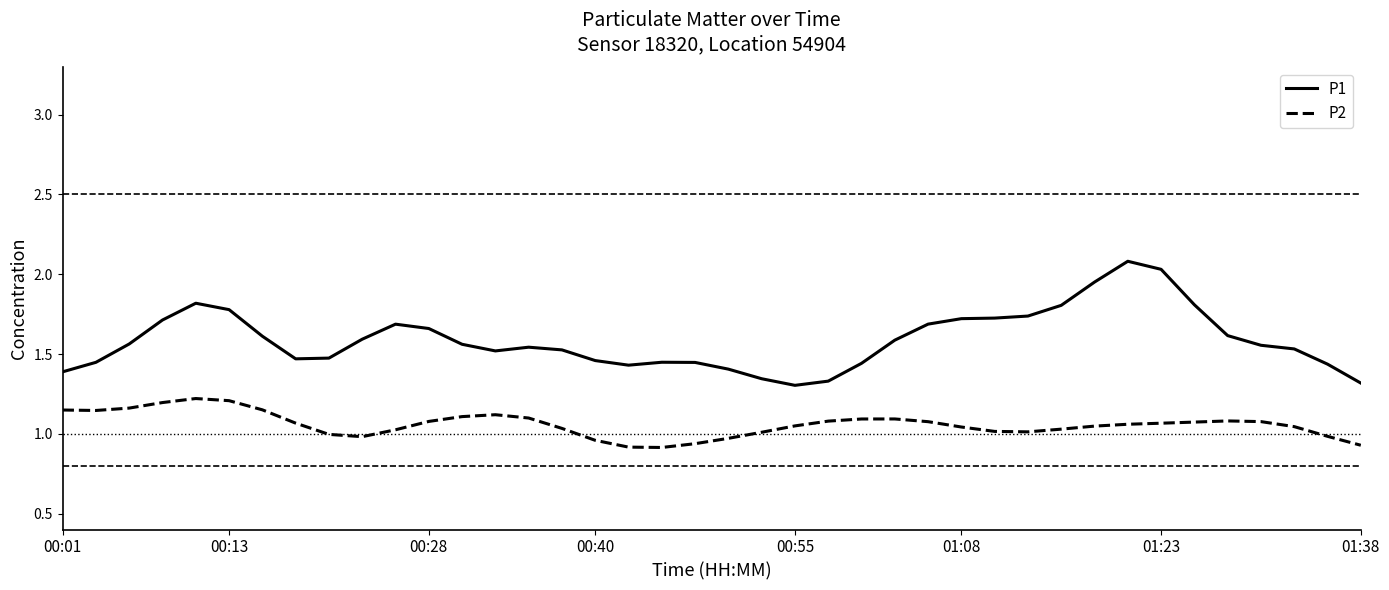

What is the minimum value for P1?

1.3